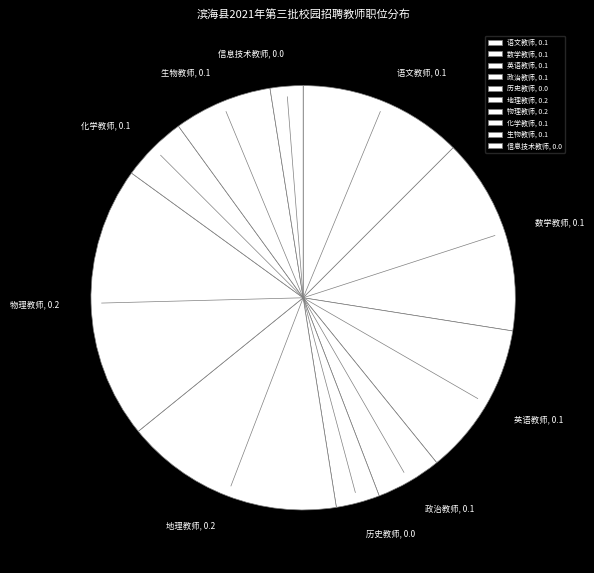

Combined, do 生物教师 and 信息技术教师 account for over 50%?

No